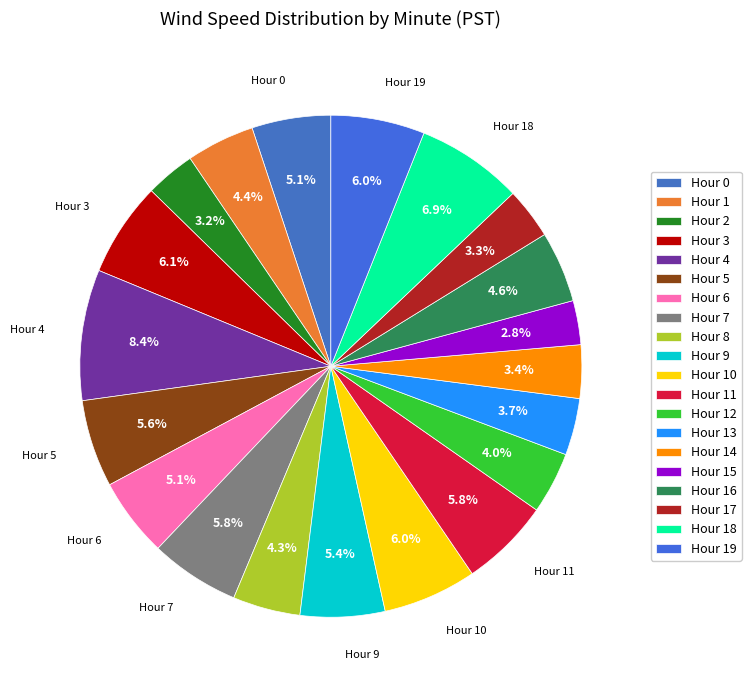

Which slice is the smallest?

Hour 15